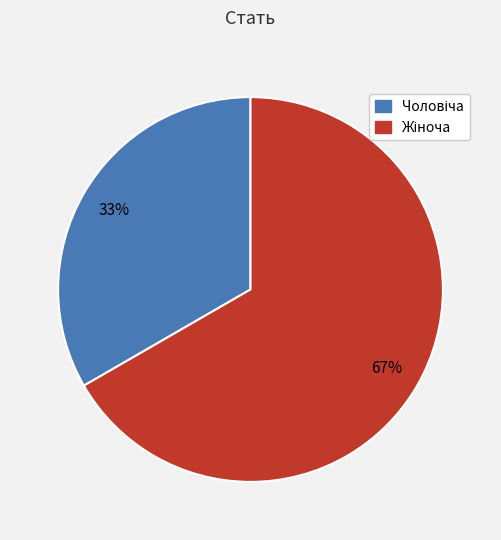

To the nearest percent, what is the average slice percentage?

50%